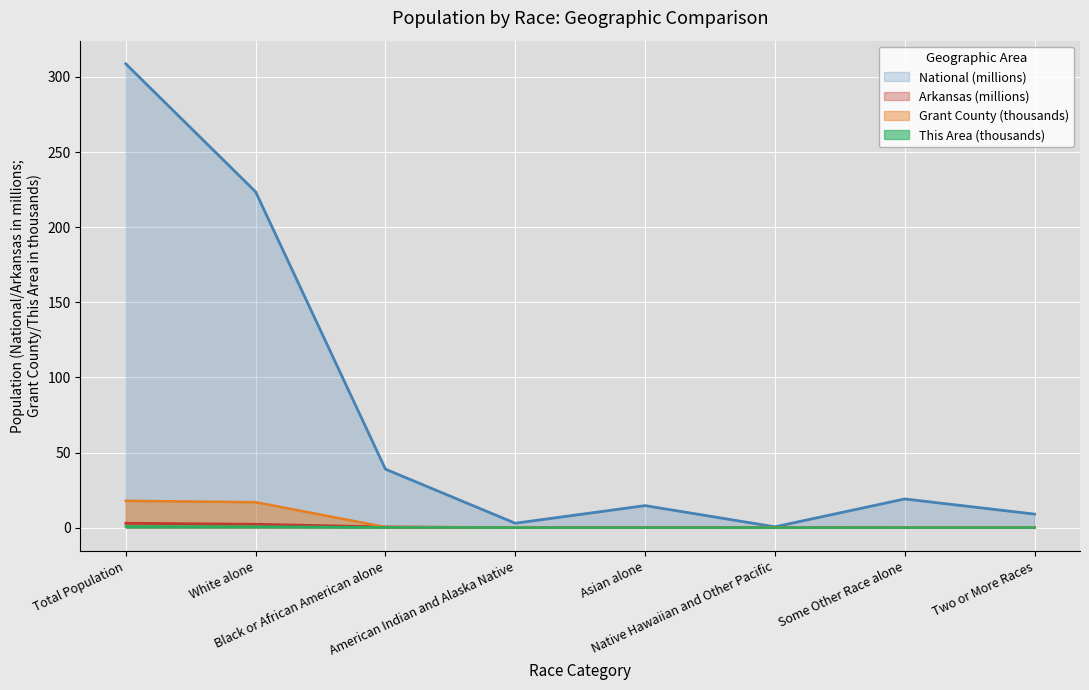

Between which two adjacent categories do Grant County and Arkansas first intersect?

White alone and Black or African American alone